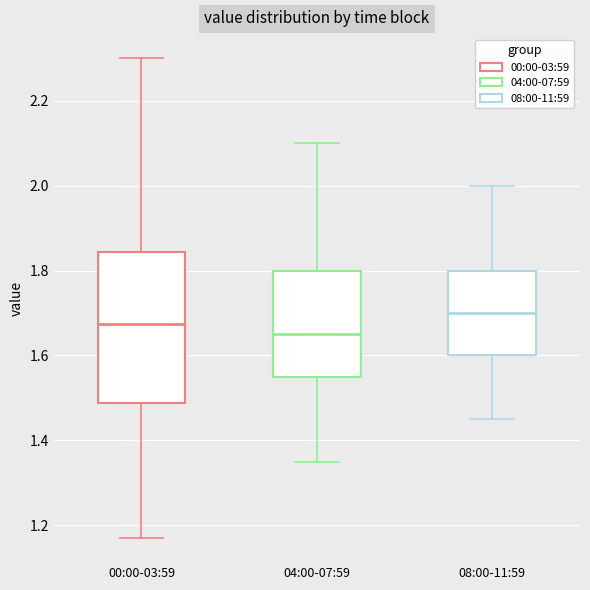

Where is the lower edge of the box for 08:00-11:59 on the y-axis? The values are not printed on the chart, so give them approximately, as read against the axis.

1.60